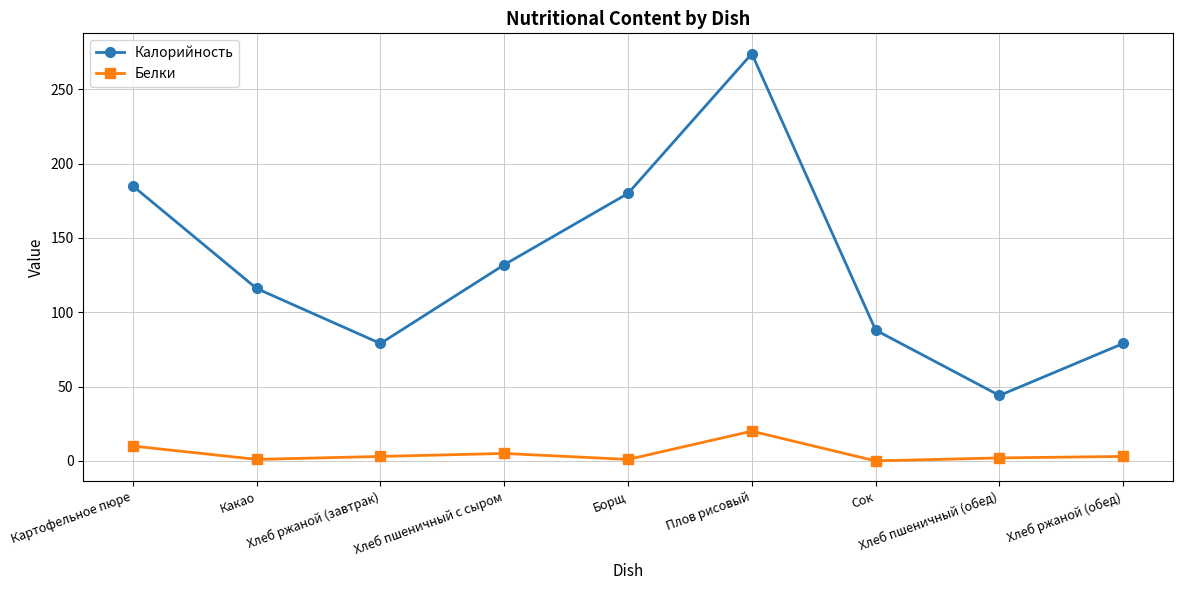

What is the label of the 4th point from the right?

Плов рисовый